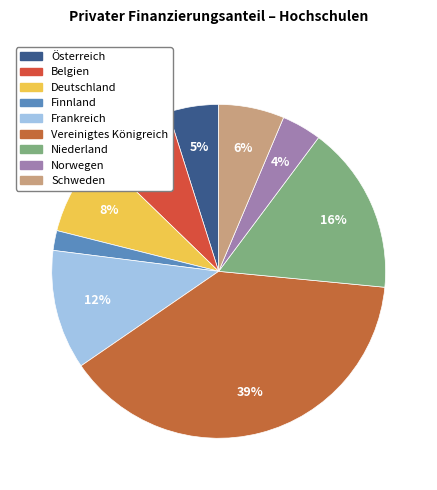

What is the smallest slice in the pie chart?

Finnland